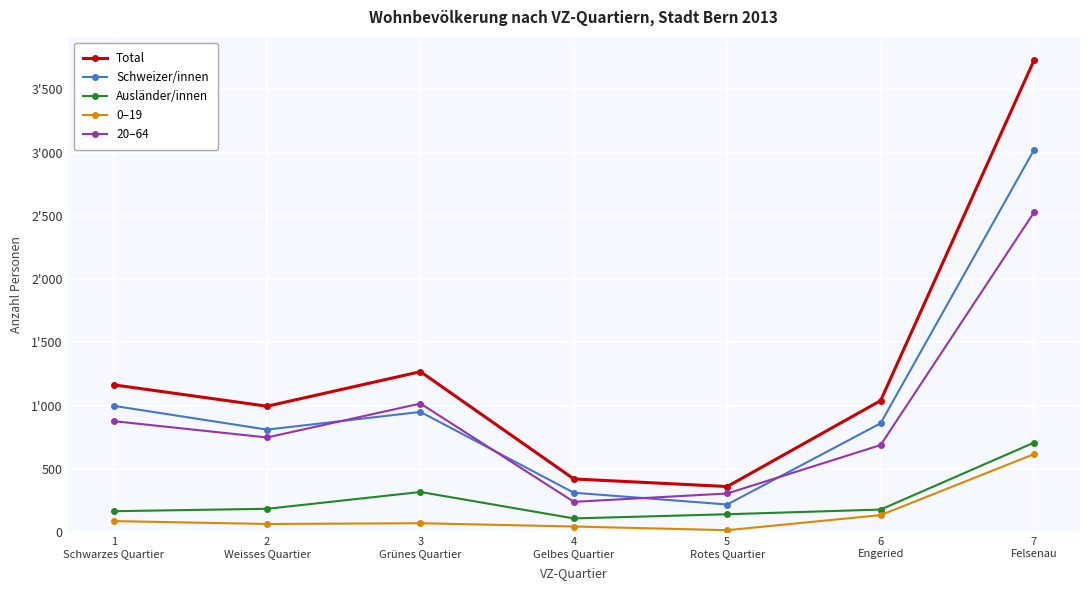

What are all the series names shown in the legend?

Total, Schweizer/innen, Ausländer/innen, 0–19, 20–64